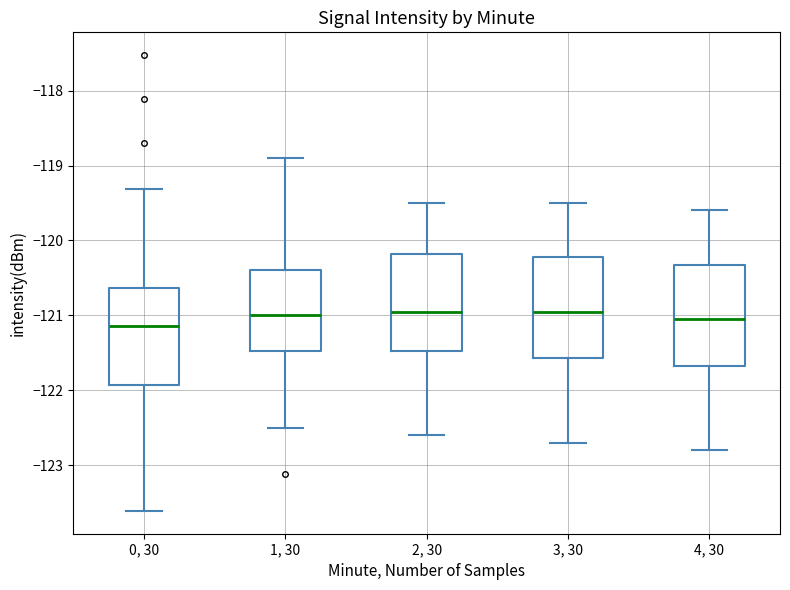

Reading left to right, read every box against the y-axis: the position of its median line, the range the box covers, and the ends of its whiskers. The values are not printed on the chart, so give them approximately, as read against the axis.

0, 30: median -121.1, box -121.9 to -120.6, whiskers -123.6 to -119.3
1, 30: median -121.0, box -121.5 to -120.4, whiskers -122.5 to -118.9
2, 30: median -120.9, box -121.5 to -120.2, whiskers -122.6 to -119.5
3, 30: median -120.9, box -121.6 to -120.2, whiskers -122.7 to -119.5
4, 30: median -121.0, box -121.7 to -120.3, whiskers -122.8 to -119.6